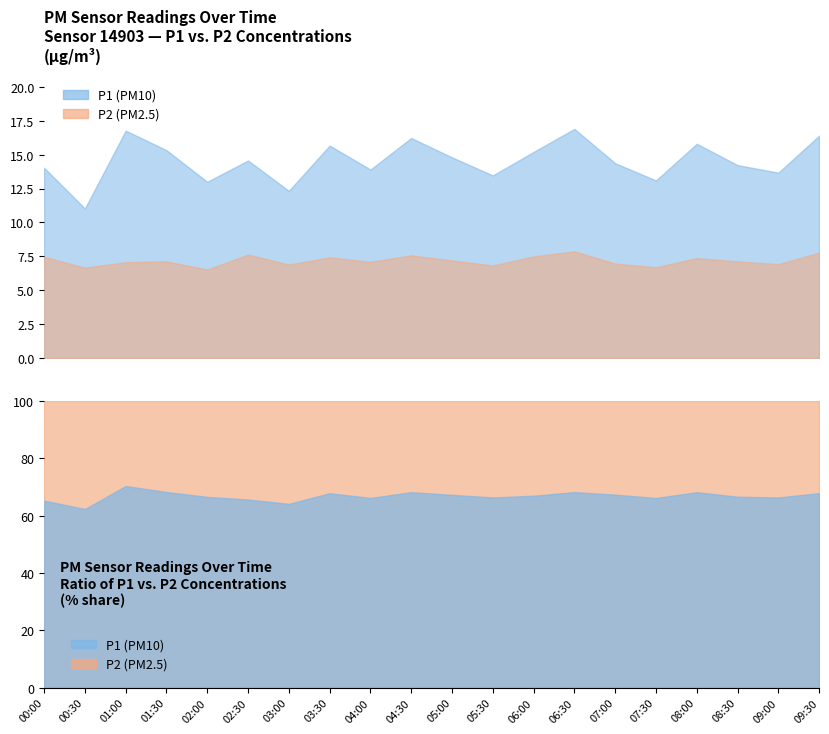

Between 01:30 and 06:00, which series saw the biggest shift?

P2